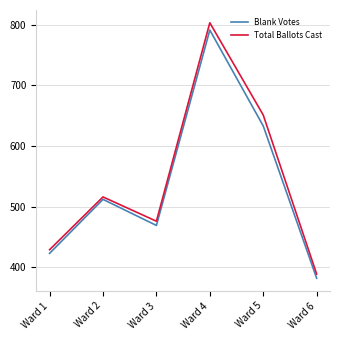

True or false: Total Ballots Cast and Blank Votes cross at least once.

False